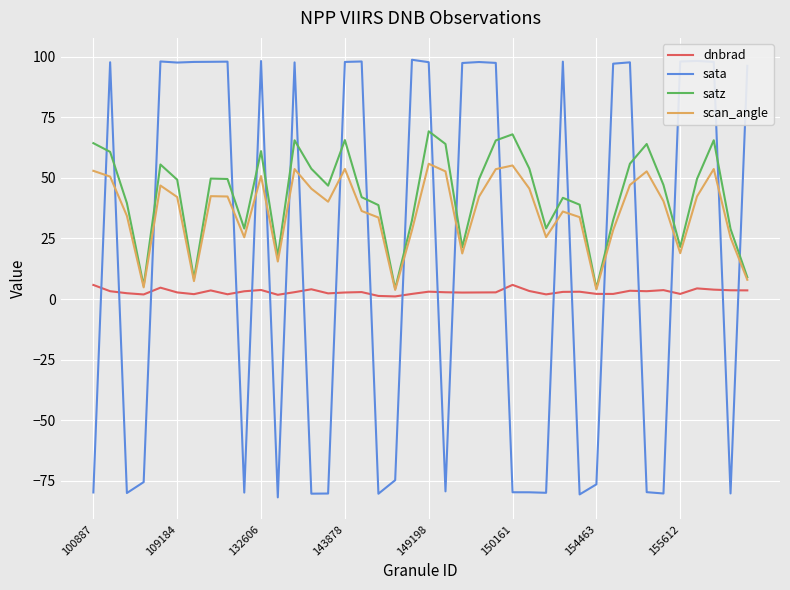

List the series in order of their overall mean, lowest first.

dnbrad, sata, scan_angle, satz